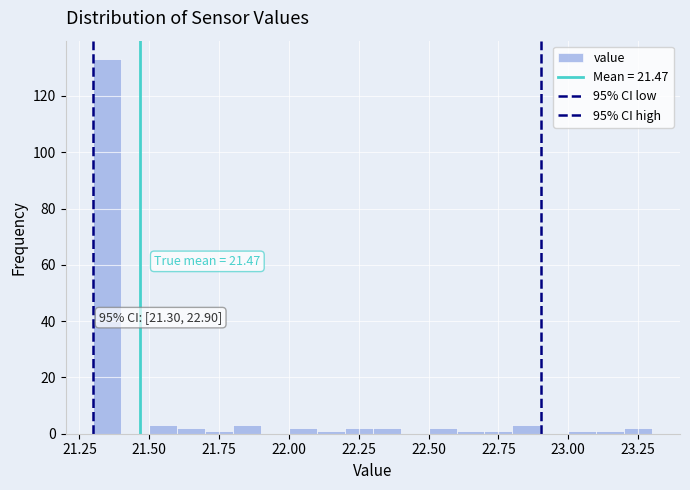

Read against the x-axis, roughly where is the centre of the tallest bar?

21.35